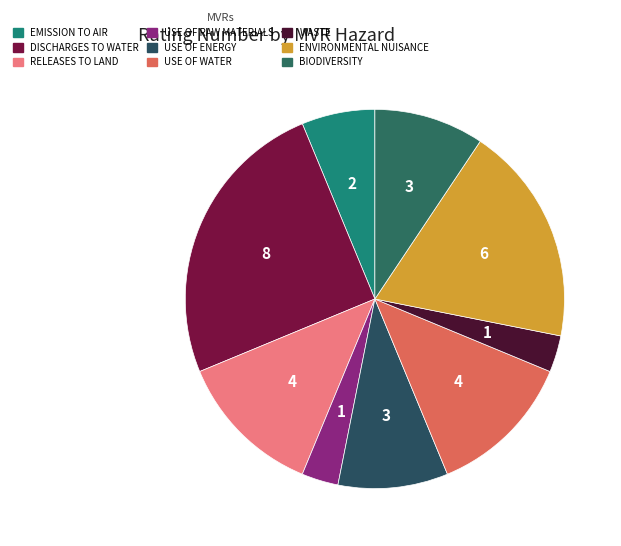

Which category has the biggest portion of the pie?

DISCHARGES TO WATER